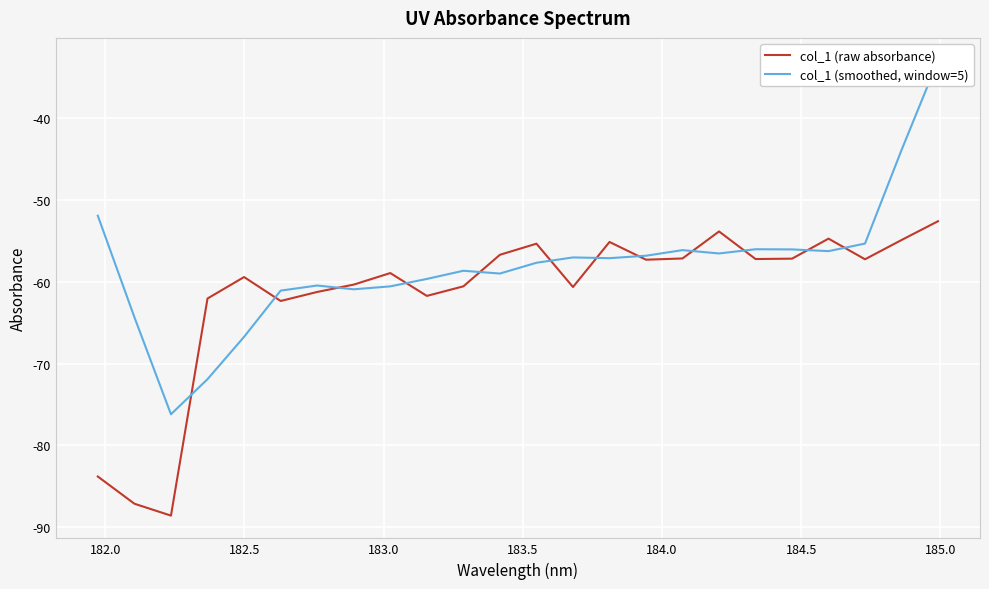

What is the maximum value for col_1 (smoothed, window=5)?

-32.9